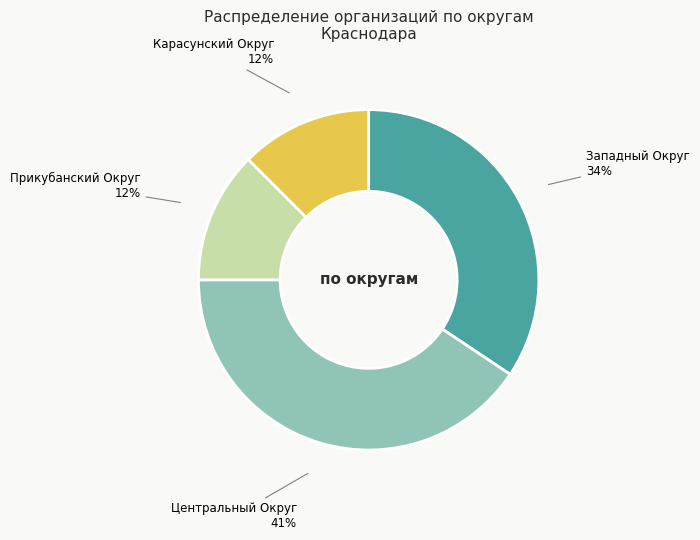

Is there any slice that represents more than half of the pie?

No